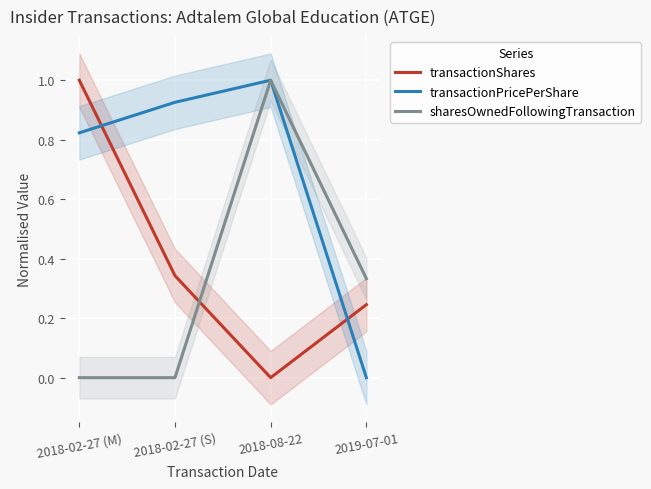

What is the approximate value of transactionShares at 2019-07-01?

0.2